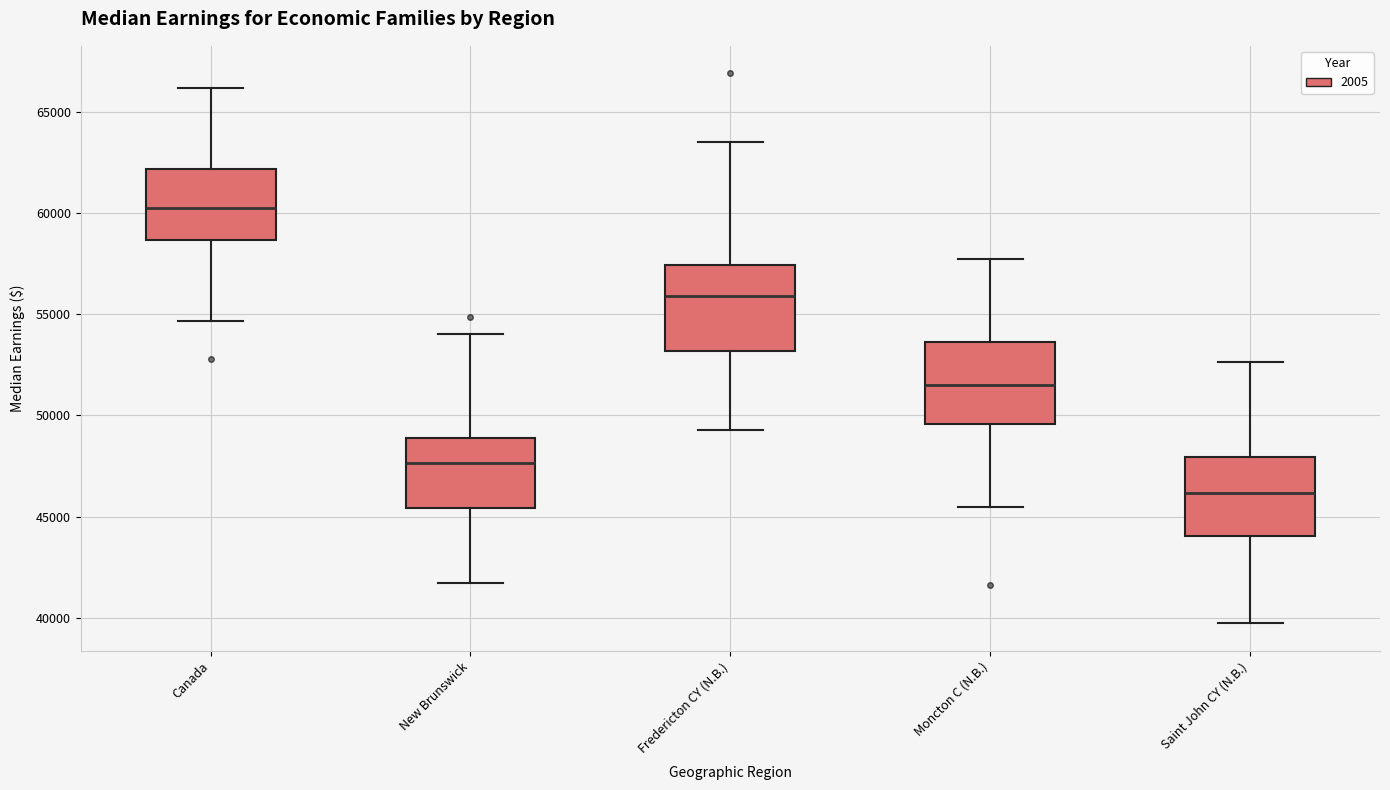

Reading left to right, transcribe this box plot: for each box, give where its median line is, the range the box spans, and where its two whiskers end, as read against the y-axis. The values are not printed on the chart, so give them approximately, as read against the axis.

Canada: median 60500, box 58500 to 62000, whiskers 54500 to 66000
New Brunswick: median 47500, box 45500 to 49000, whiskers 41500 to 54000
Fredericton CY (N.B.): median 56000, box 53000 to 57500, whiskers 49500 to 63500
Moncton C (N.B.): median 51500, box 49500 to 53500, whiskers 45500 to 57500
Saint John CY (N.B.): median 46000, box 44000 to 48000, whiskers 39500 to 52500